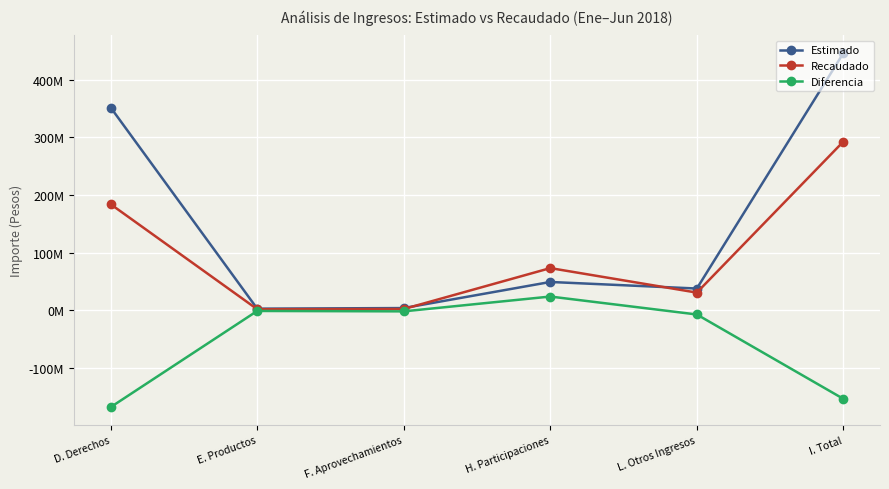

Where is the first local minimum for Diferencia?

F. Aprovechamientos